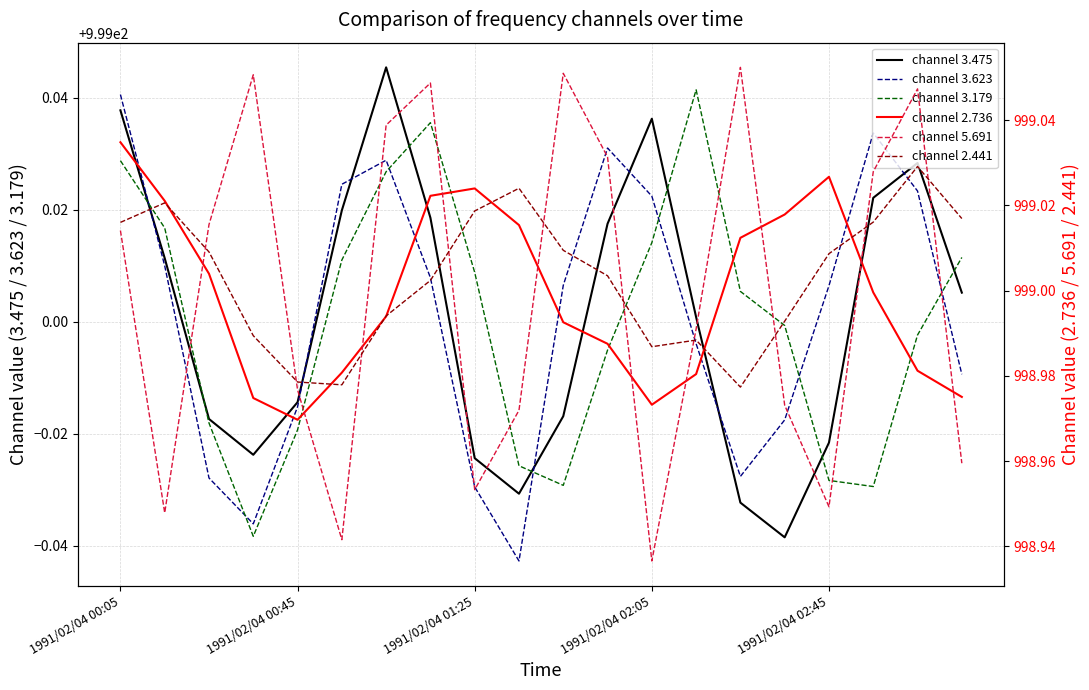

What is the total value across all series at 1991/02/04 01:25?

5994.0